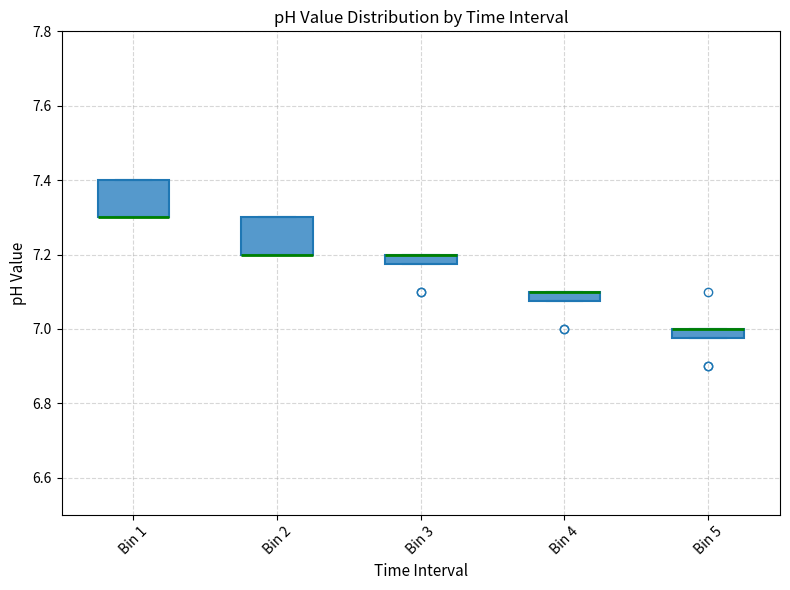

Where is the upper edge of the box for Bin 1 on the y-axis? The values are not printed on the chart, so give them approximately, as read against the axis.

7.40